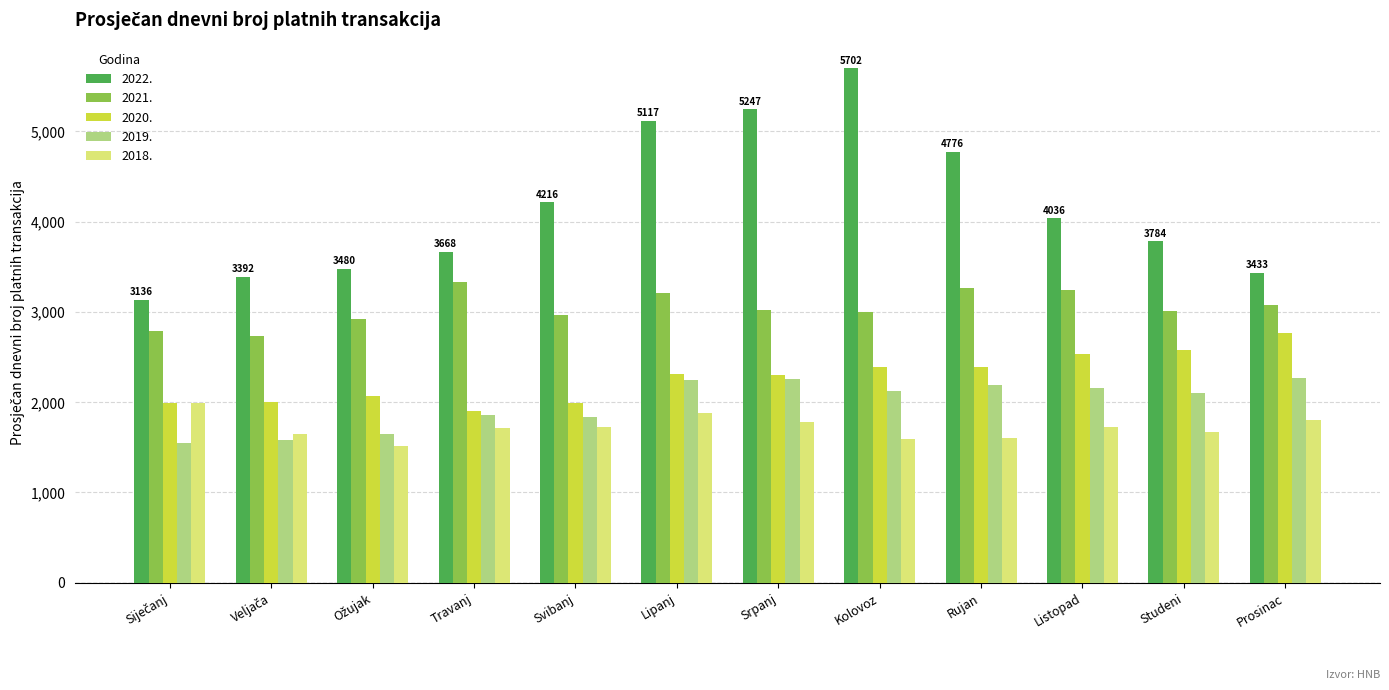

What is the total value across all series at Kolovoz?

14823.6